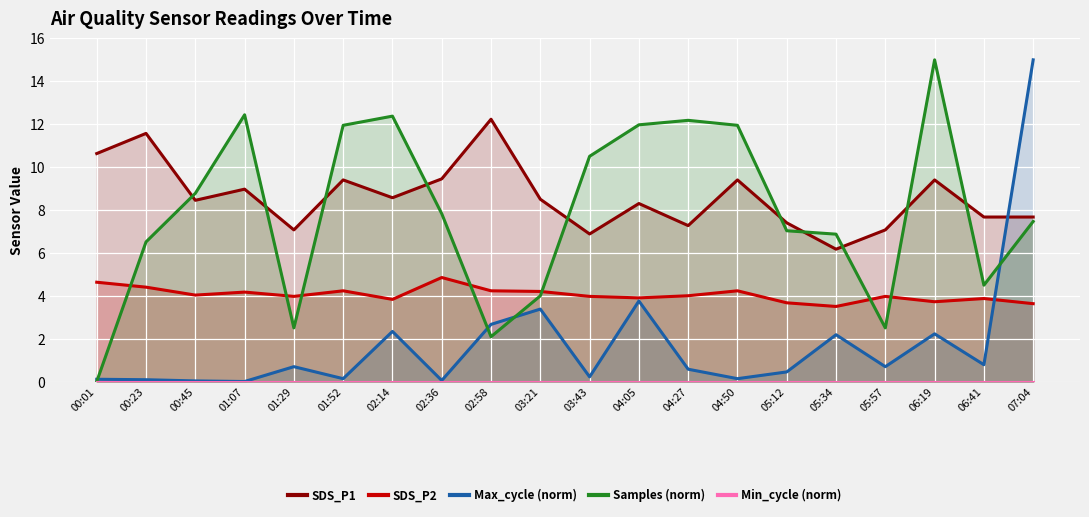

How many values in the SDS_P2 series exceed 4?

9